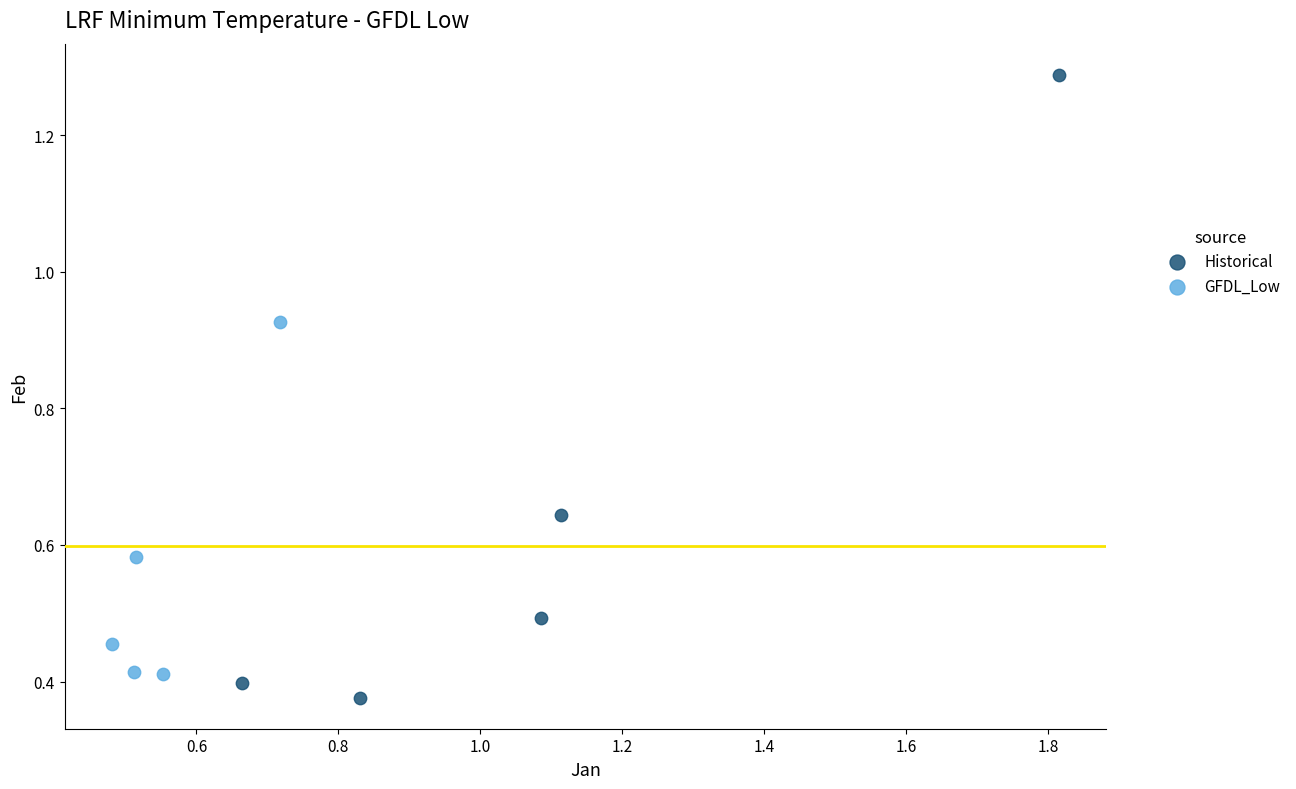

Which series has the largest Y range (max minus min)?

Historical